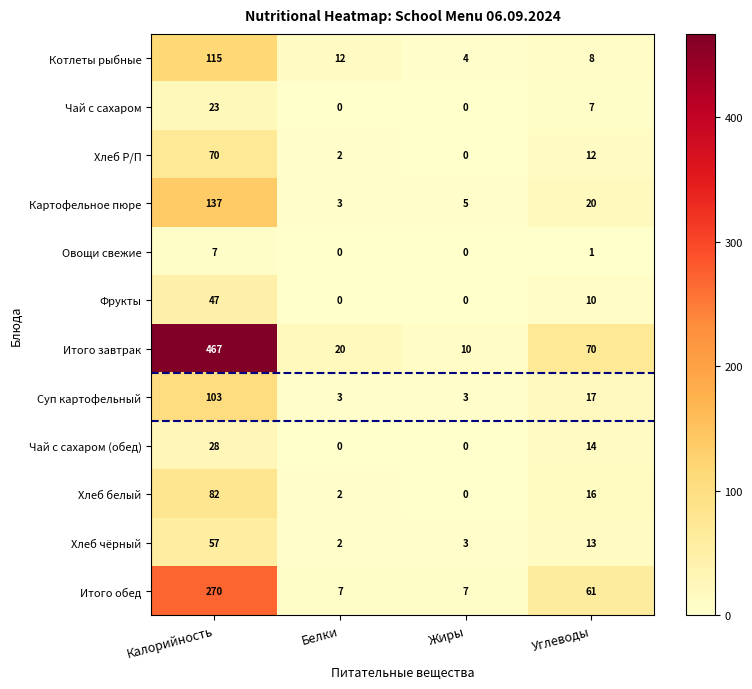

Count the number of categories in the chart.

4